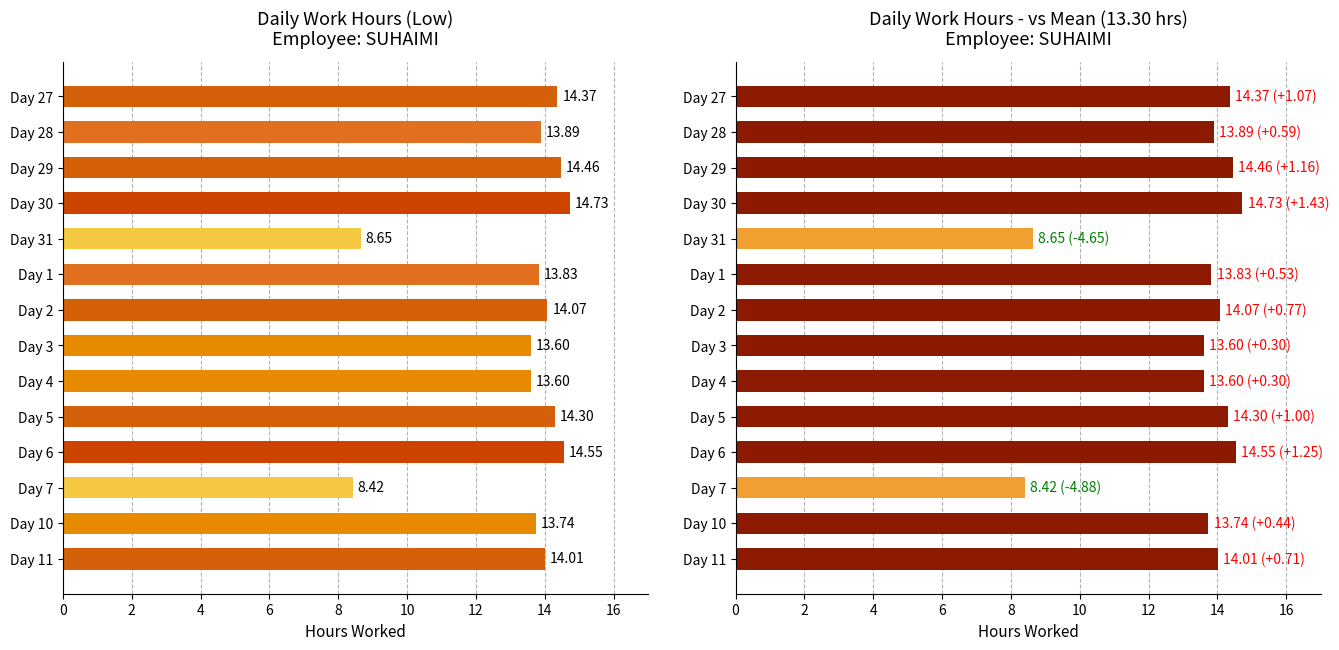

What is the difference between the maximum and minimum values?

6.3